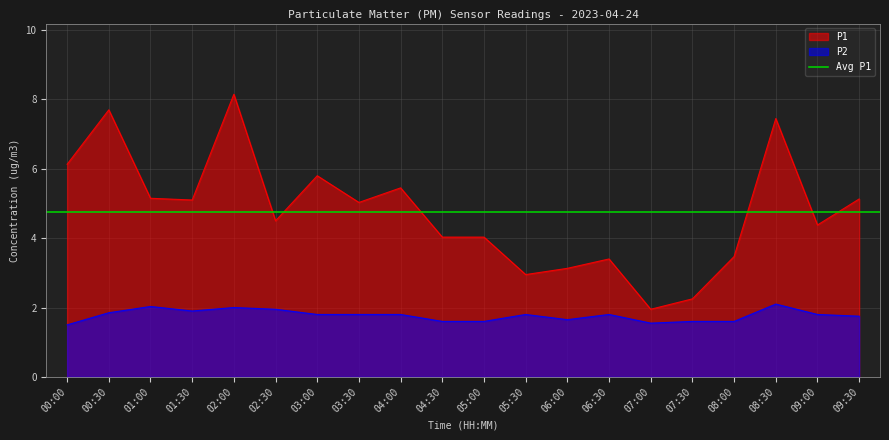

The P1 series shows 4.1 at 00:30. True or false?

False